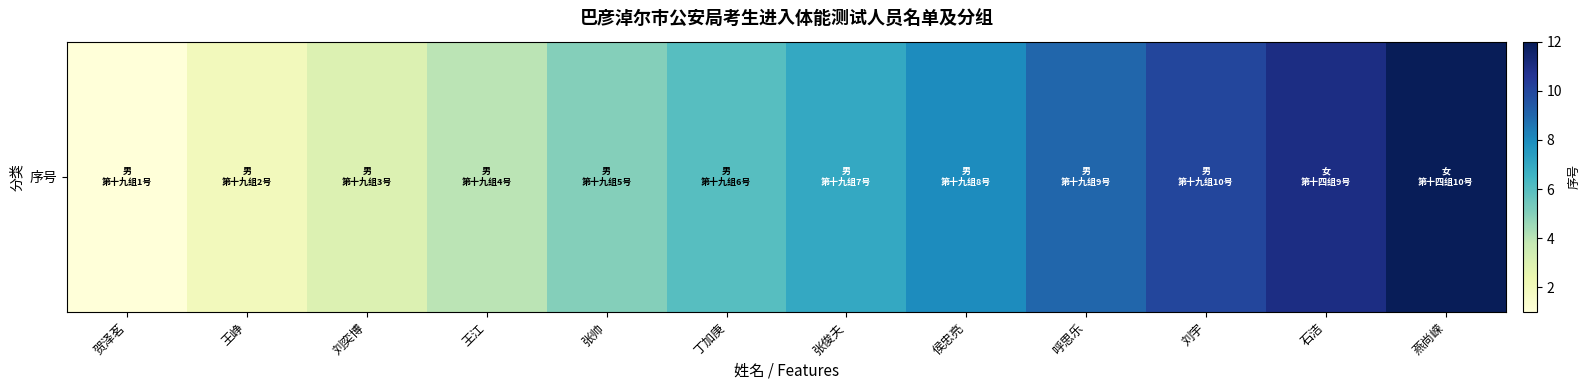

Reading left to right, list all the values displayed in this chart.

贺泽茗=1	王峥=2	刘奕博=3	王江=4	张帅=5	丁加庚=6	张俊夫=7	侯忠亮=8	呼思乐=9	刘宇=10	石洁=11	燕尚嵘=12